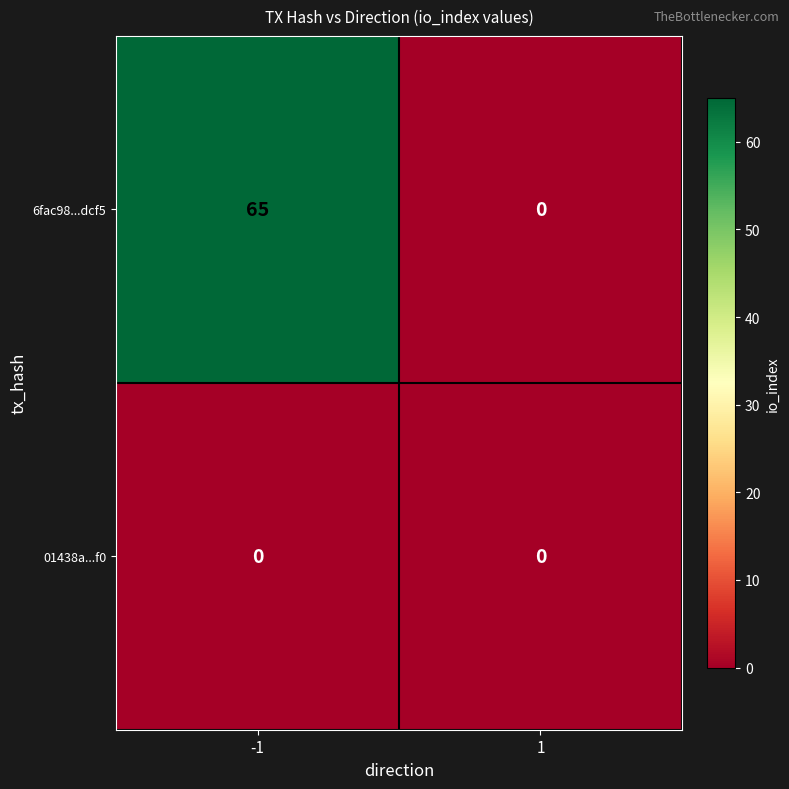

Reading left to right, list all the values displayed in this chart.

6fac98...dcf5: -1=65	1=0
01438a...f0: -1=0	1=0